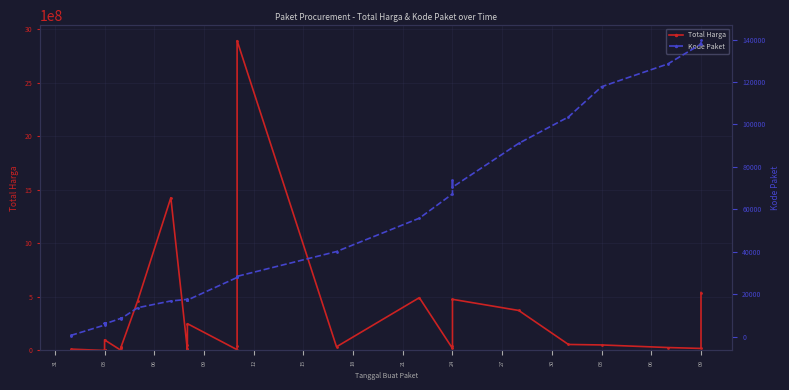

At how many categories does at least one series exceed 1011728198?

2